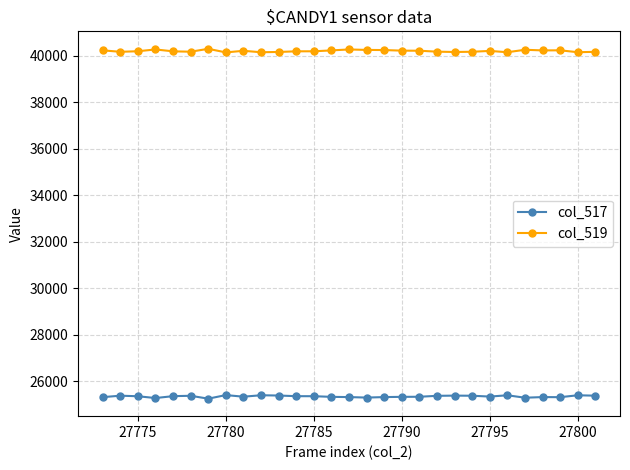

Rank the series by their average value, from highest to lowest.

col_519, col_517